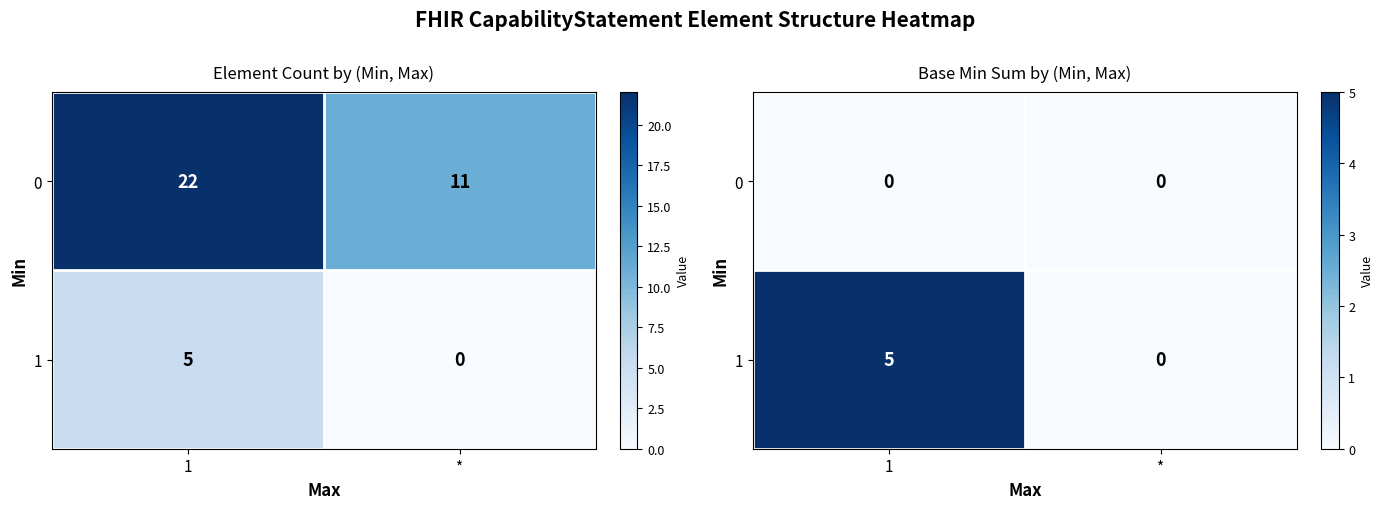

Rank the series at 1 from highest to lowest value.

1, 0